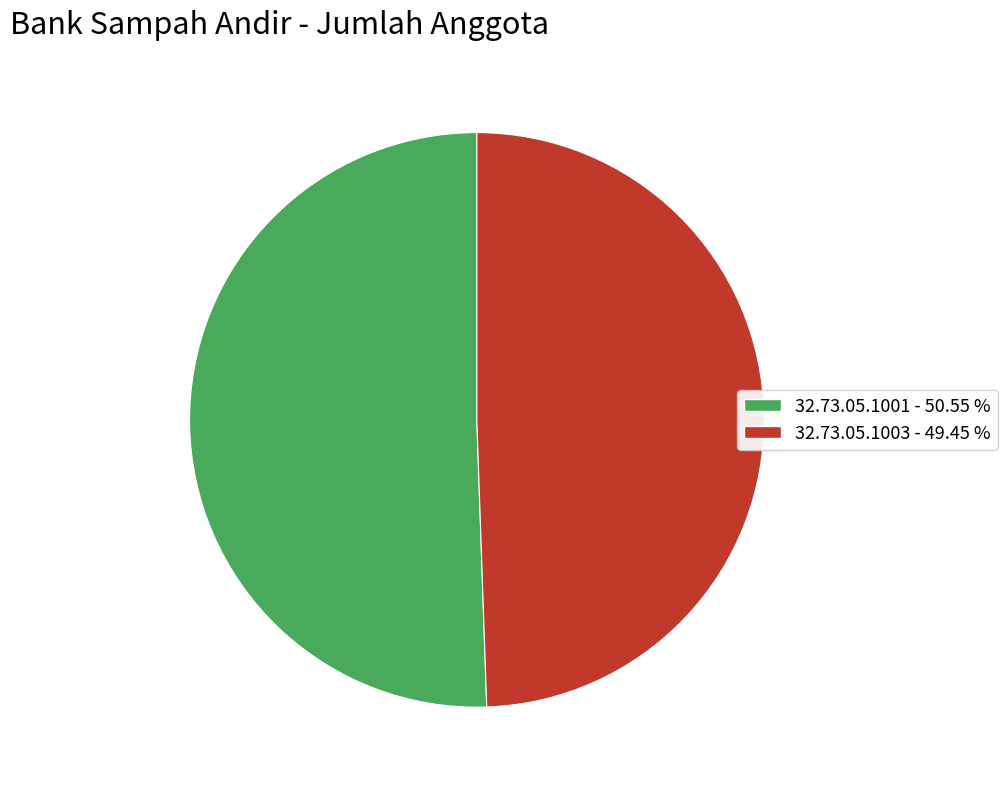

Approximately how many times larger is the value at 32.73.05.1003 - 49.45 % compared to 32.73.05.1001 - 50.55 %?

1.0